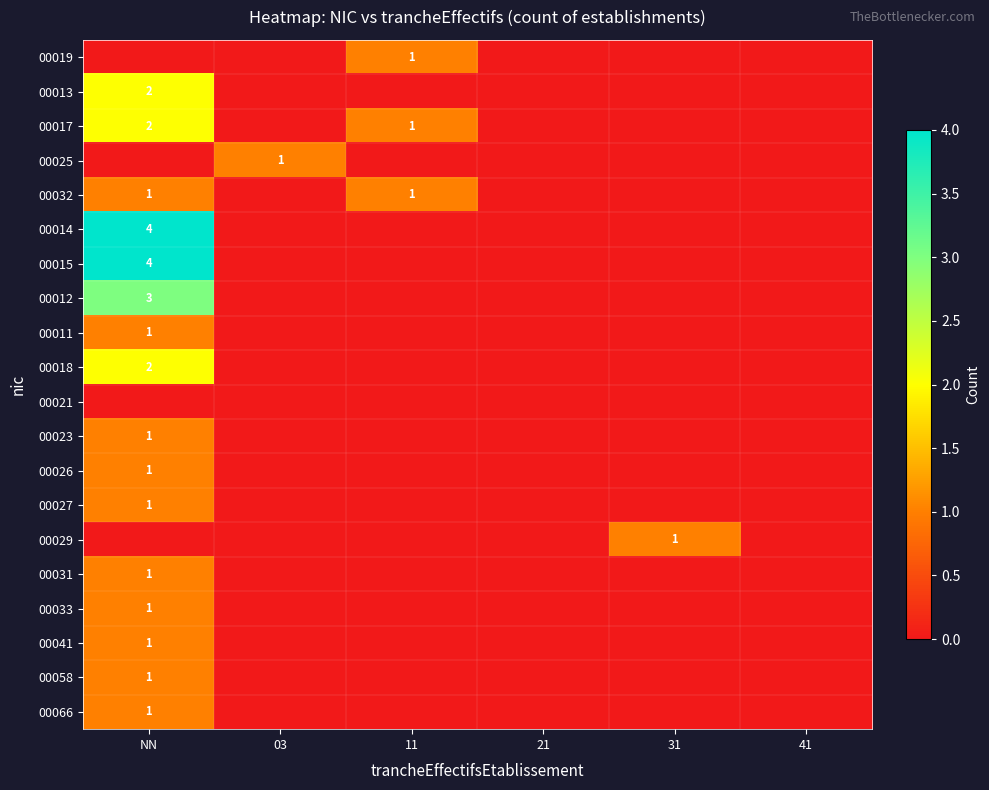

Is it true that 00012 equals 4 at NN?

False